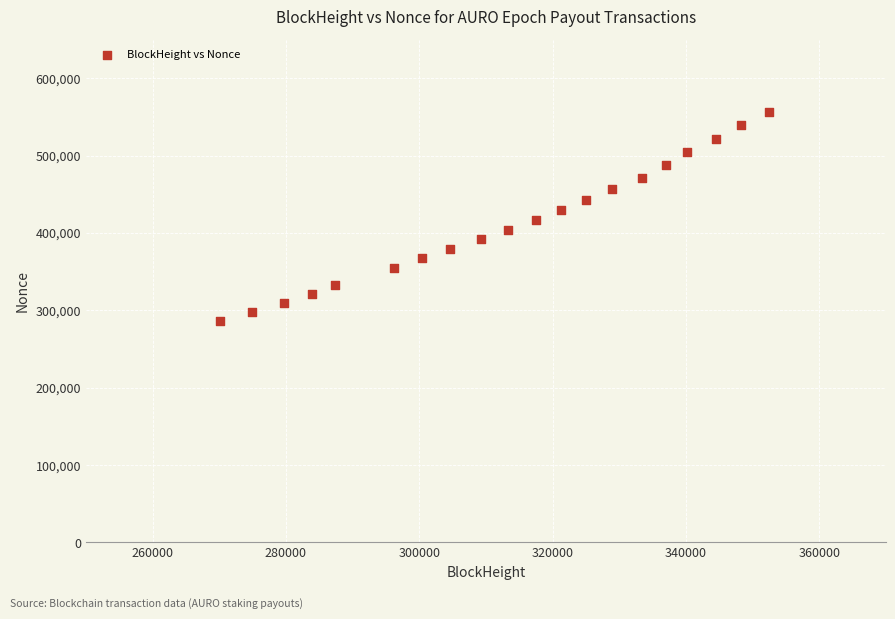

What is the range of X values (max minus min)?

82376